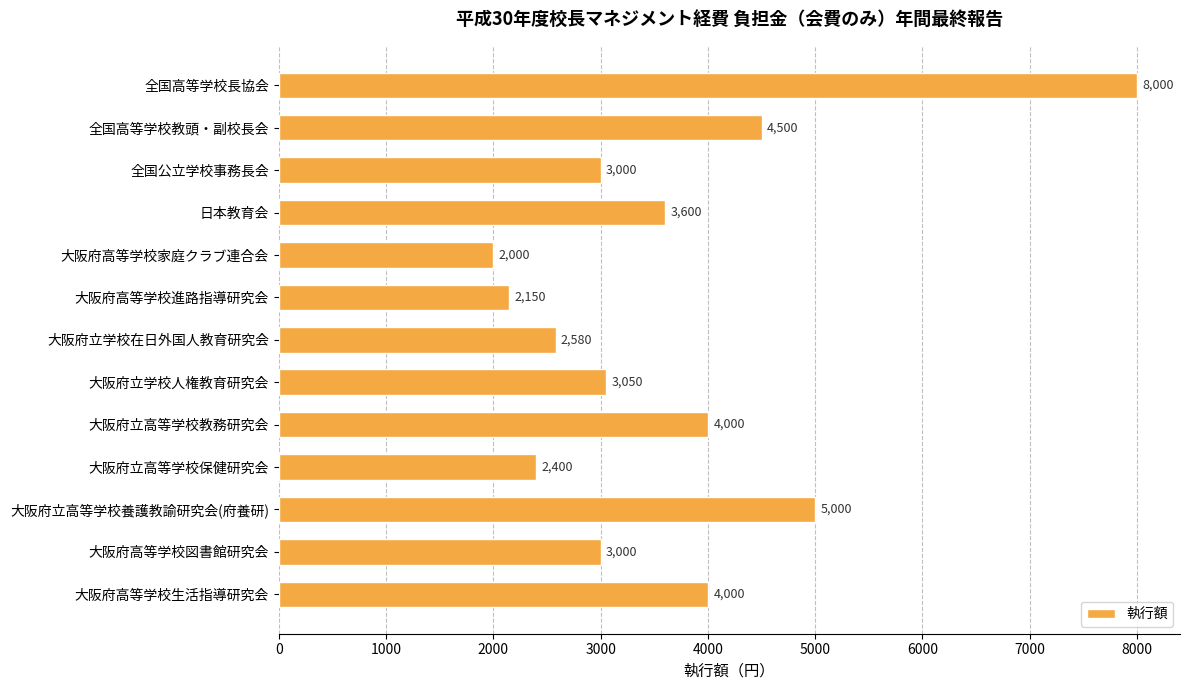

True or false: the data shows 3468 at 大阪府立高等学校保健研究会.

False